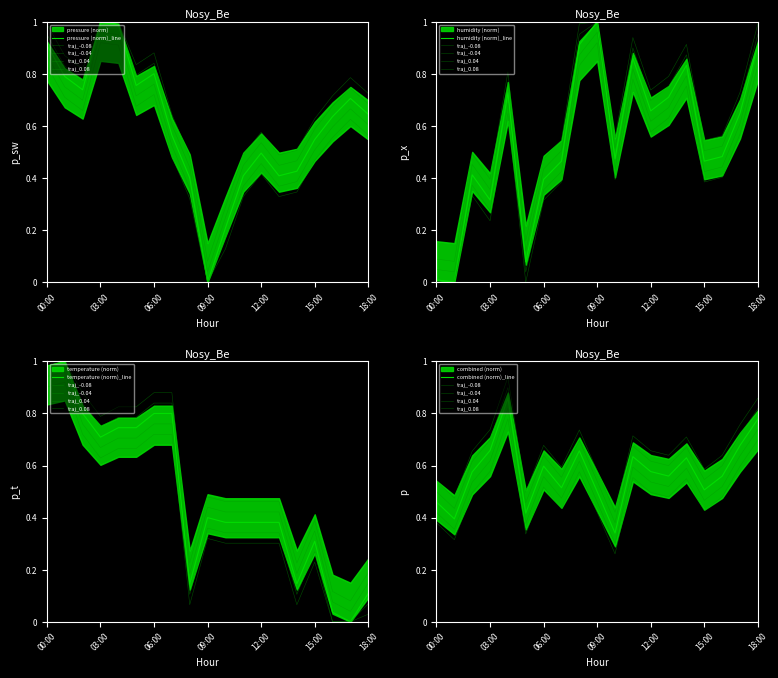

What position from the right is 05:00?

14